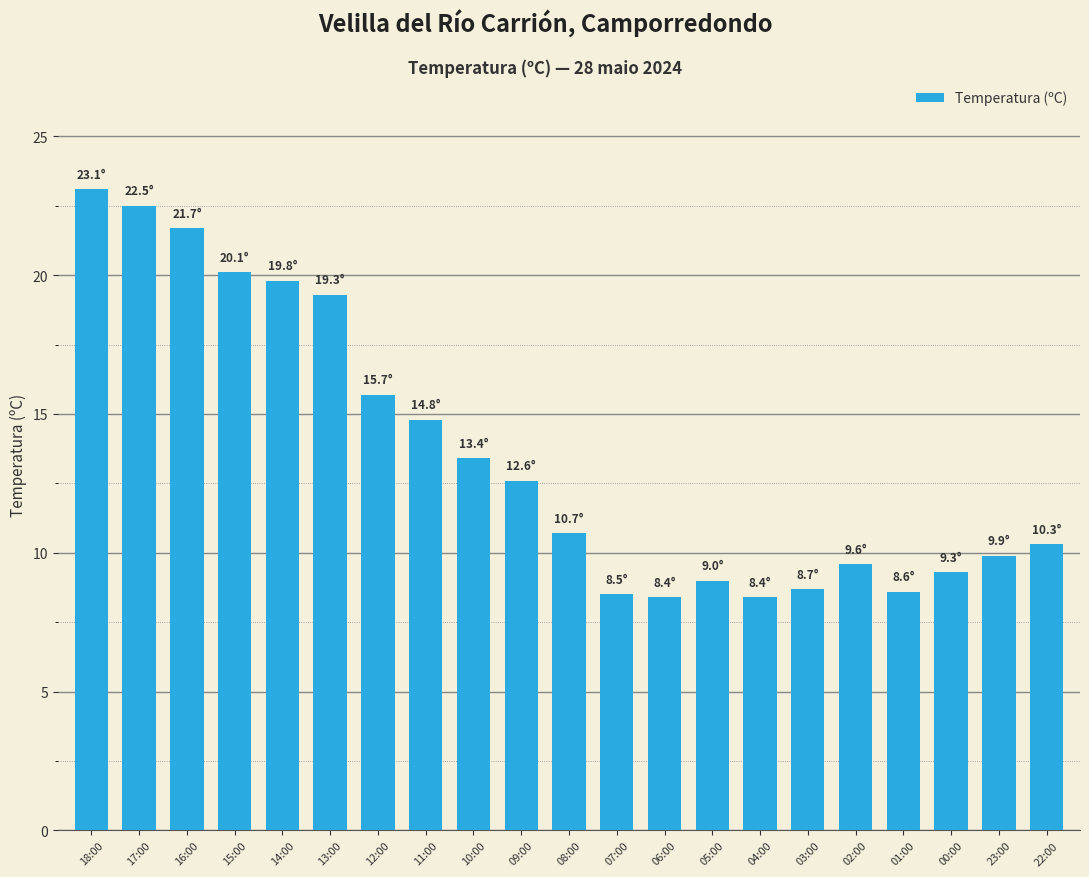

Does the chart contain stacked bars?

No